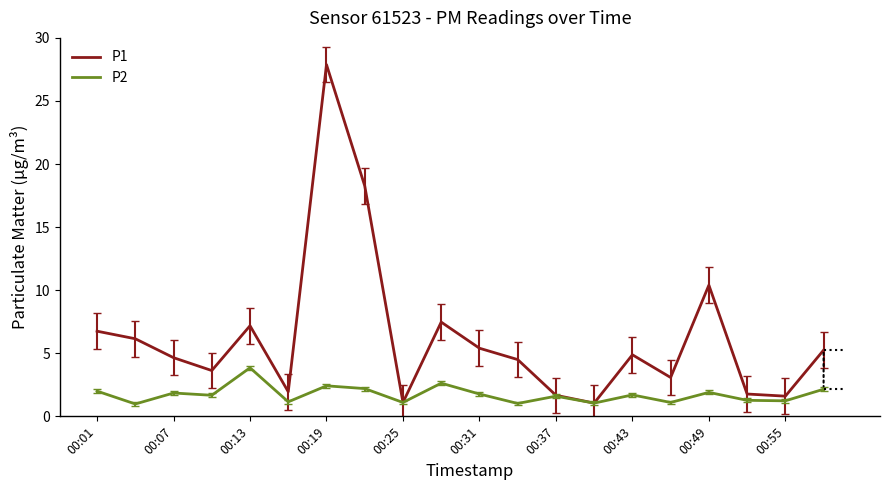

How many data points in P1 are above 4?

12